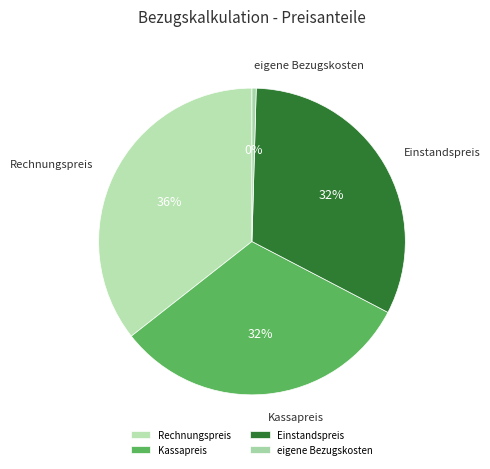

What percentage is the Kassapreis slice, to the nearest percent?

32%